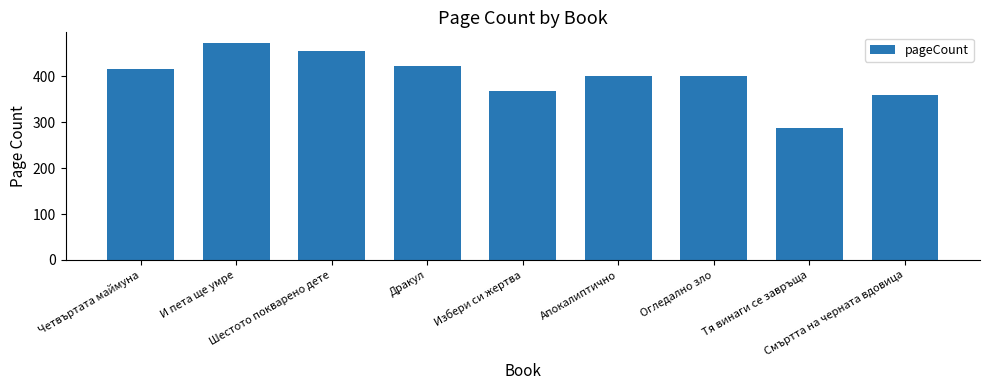

What position from the left is Избери си жертва?

5